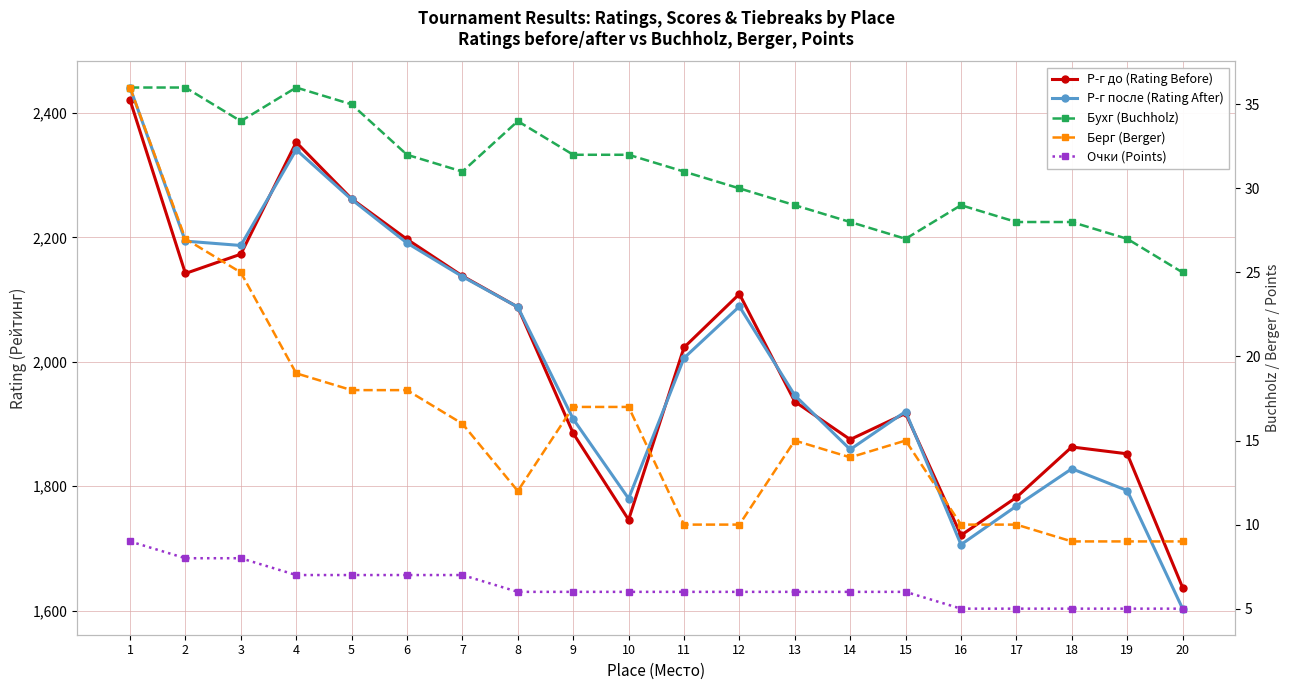

How many data points in Бухг (Buchholz) are above 31?

9